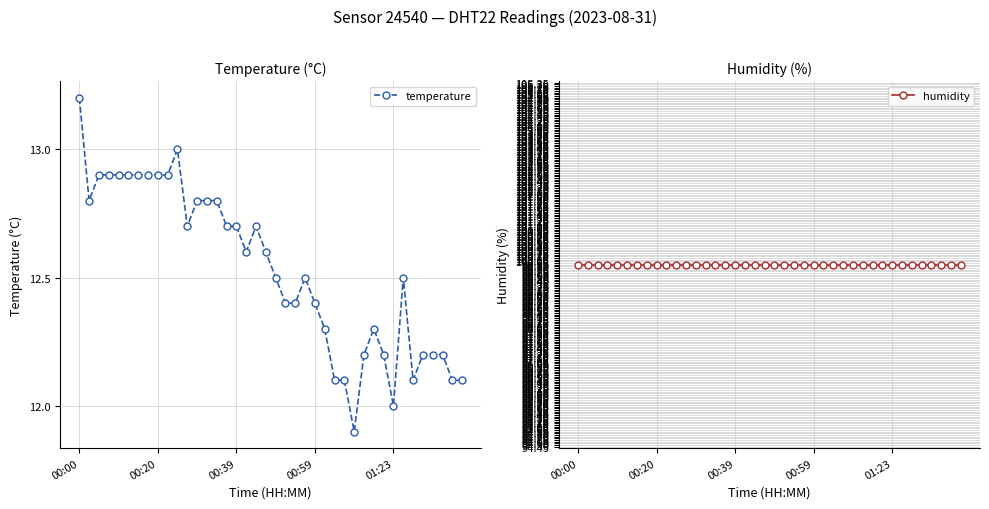

Which category has the highest value in the temperature series?

00:00